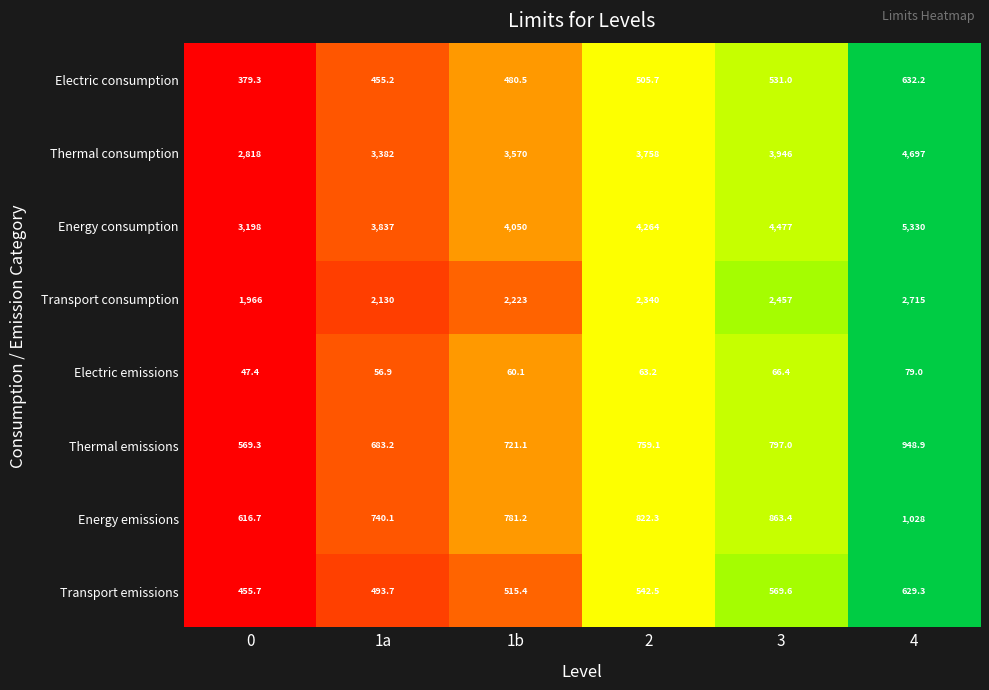

Which series has the largest range (max minus min)?

Energy consumption